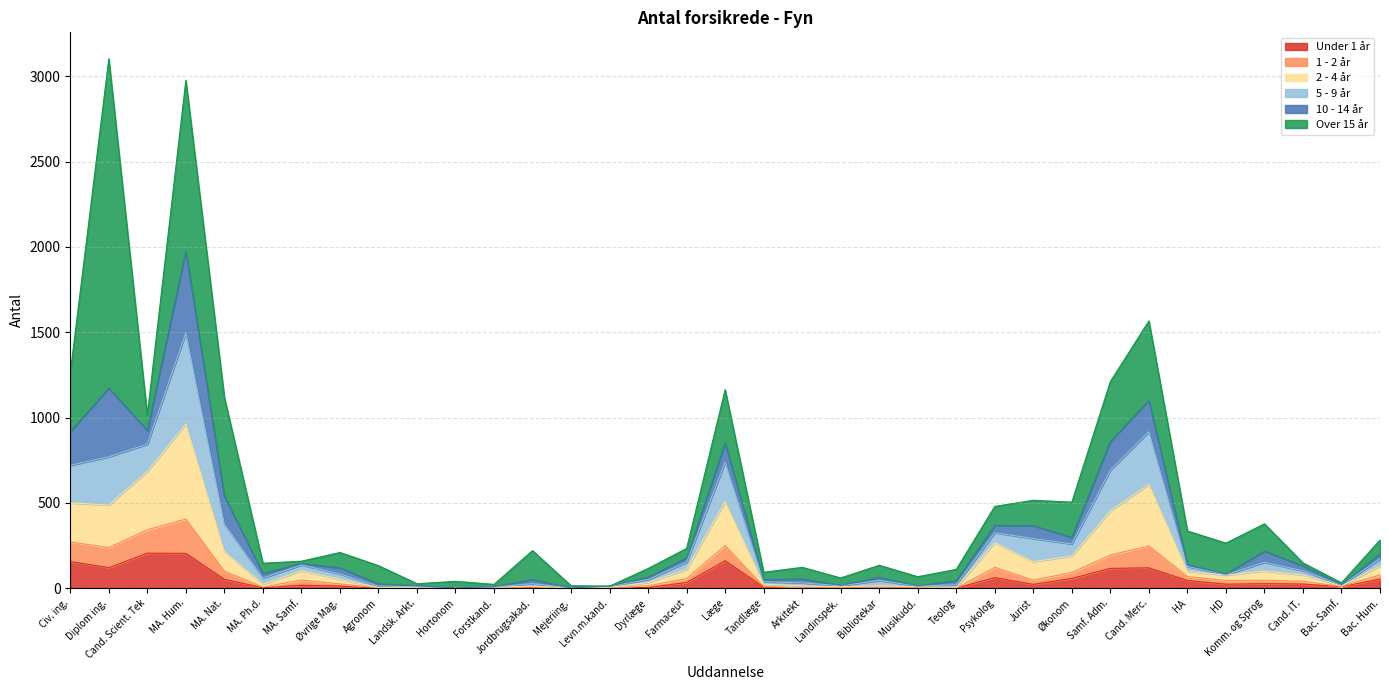

At which label does Under 1 år reach its minimum?

Agronom